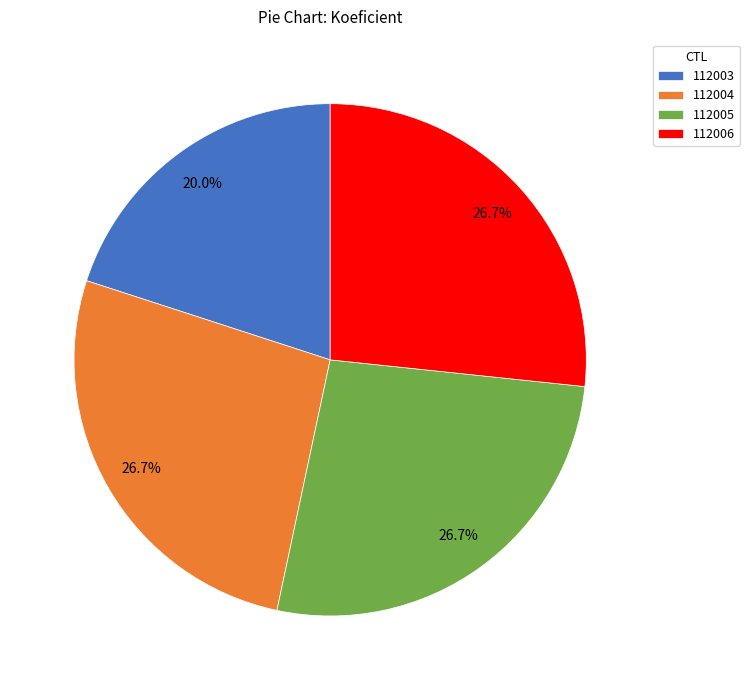

Between 112003 and 112004, which is larger?

112004